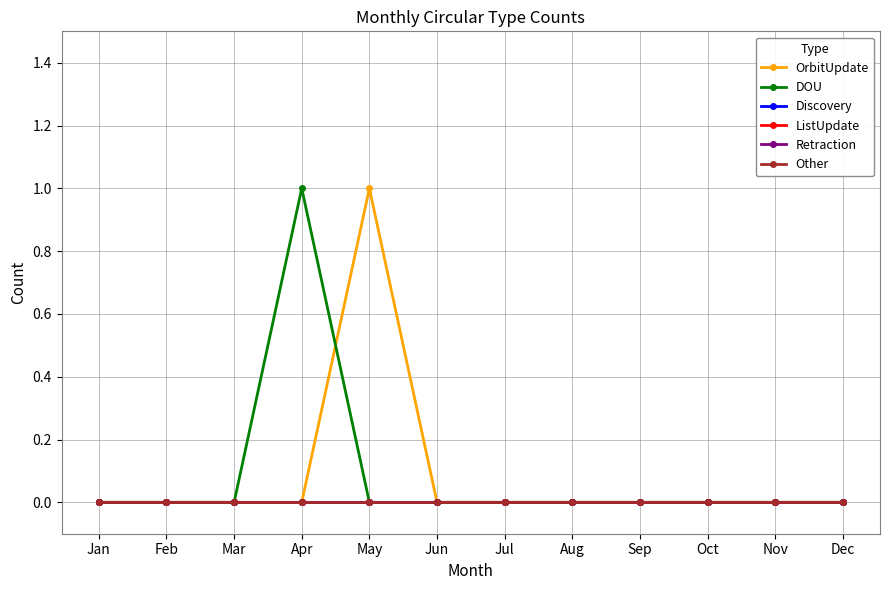

Does the chart have visible grid lines?

Yes